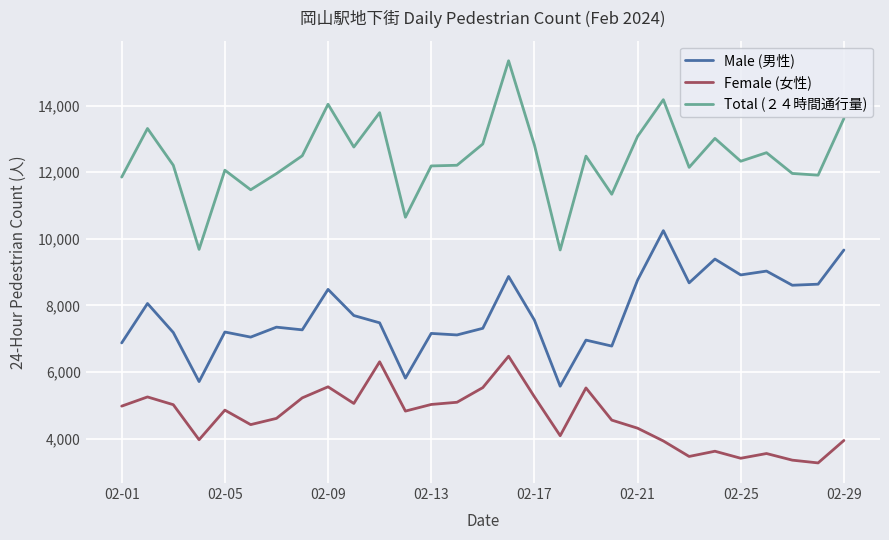

Rank the series by their maximum value, from highest to lowest.

Total (２４時間通行量), Male (男性), Female (女性)